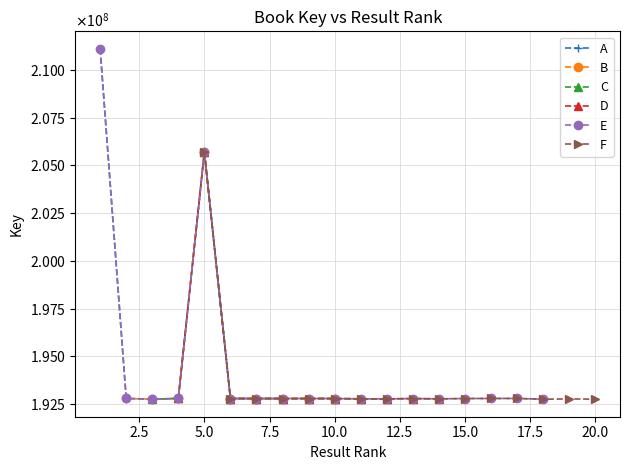

What is the sum of the values at 3 and 15?

385560962